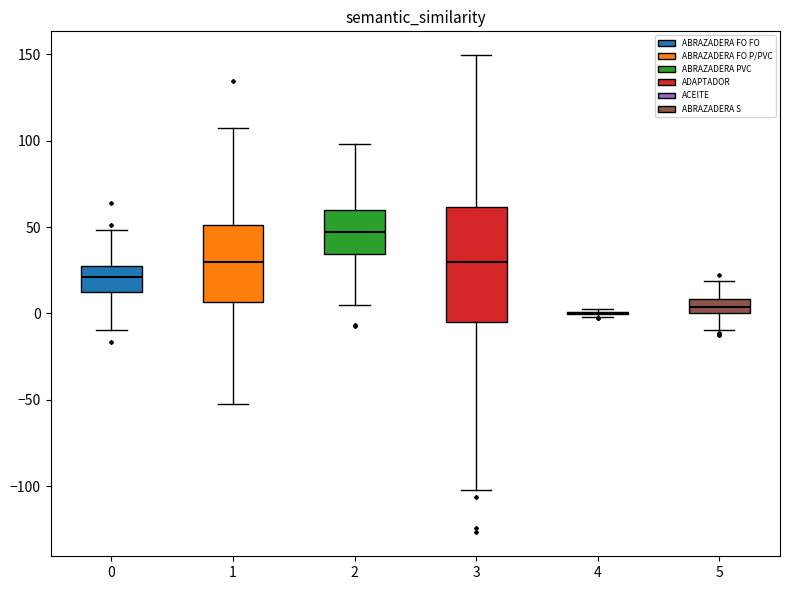

Where does the median line of the box at x = 1 sit on the y-axis? The values are not printed on the chart, so give them approximately, as read against the axis.

30